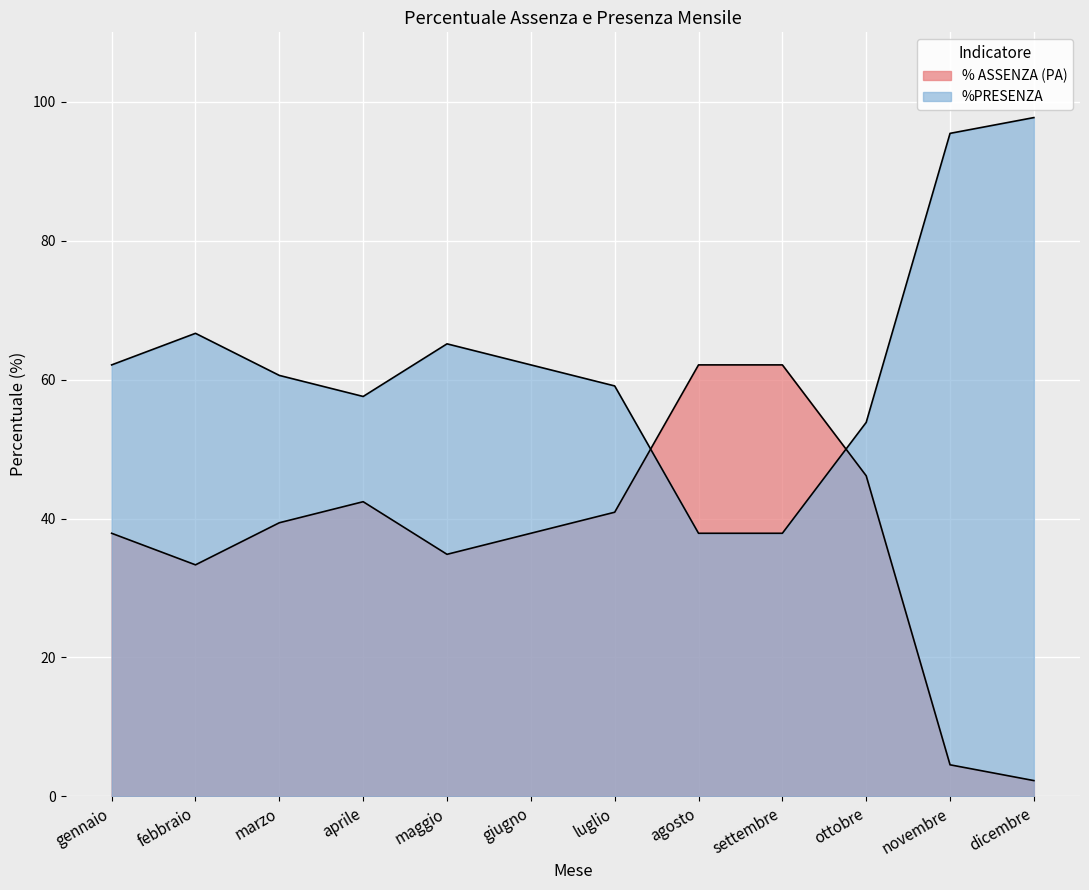

What is the approximate value of %PRESENZA at dicembre?

97.7